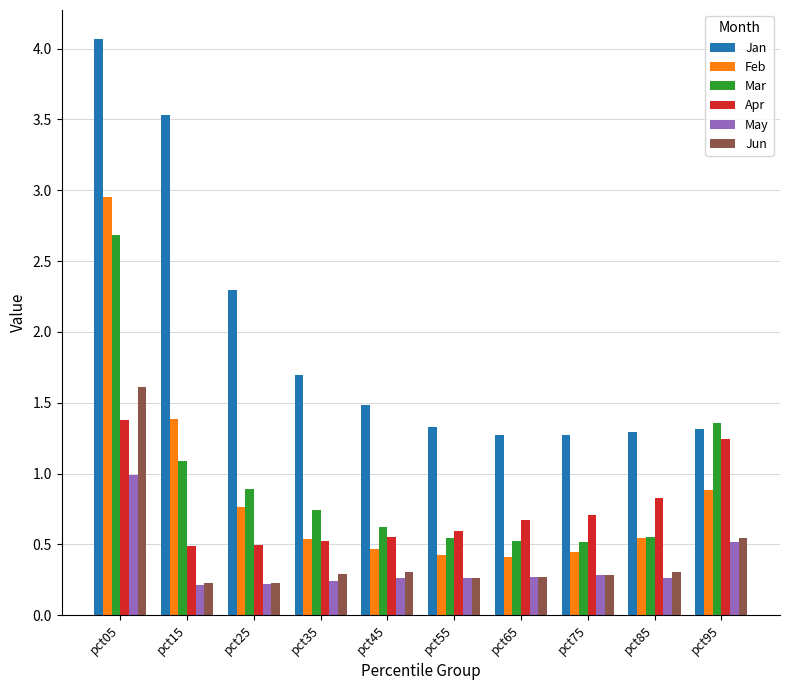

How many bars are there in total?

60